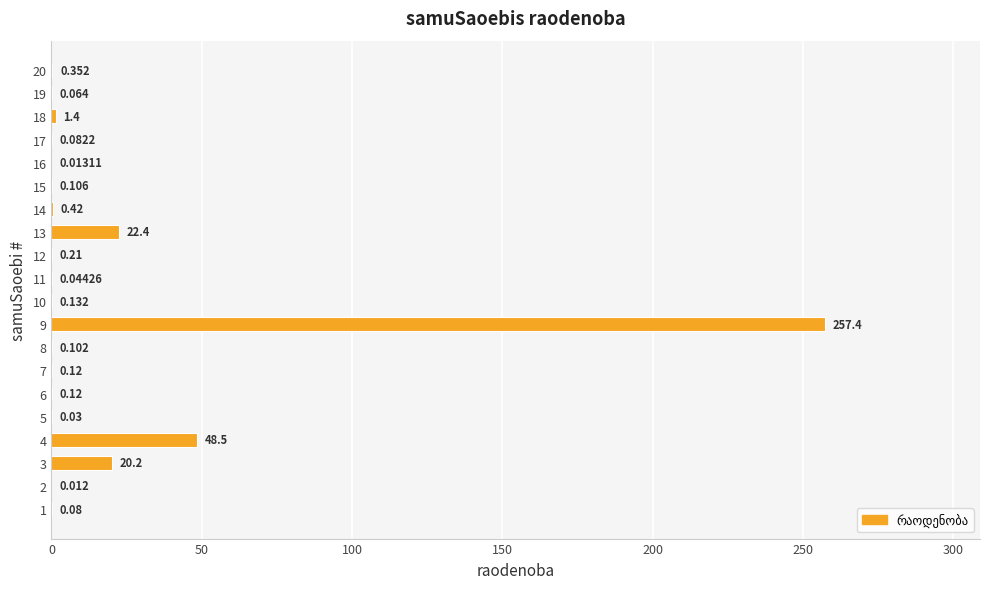

How many categories are shown in the chart?

20